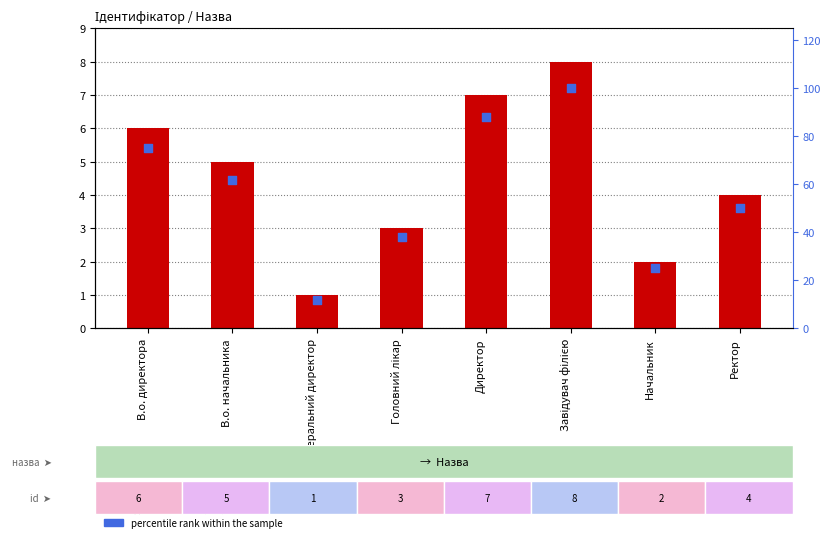

What is the total value across all series at Генеральний директор?

13